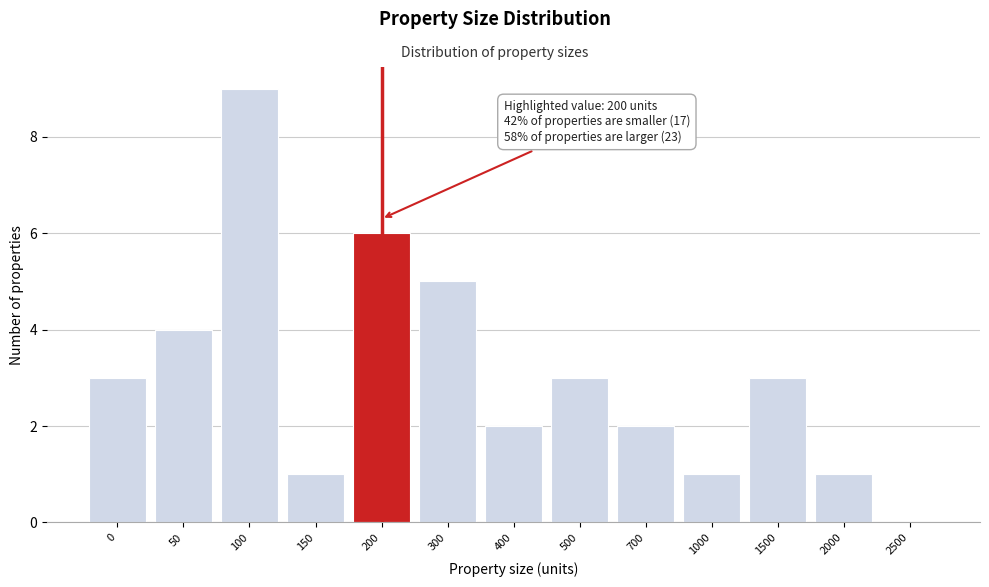

Reading left to right, list all the values displayed in this chart.

0=3	50=4	100=9	150=1	200=6	300=5	400=2	500=3	700=2	1000=1	1500=3	2000=1	2500=0